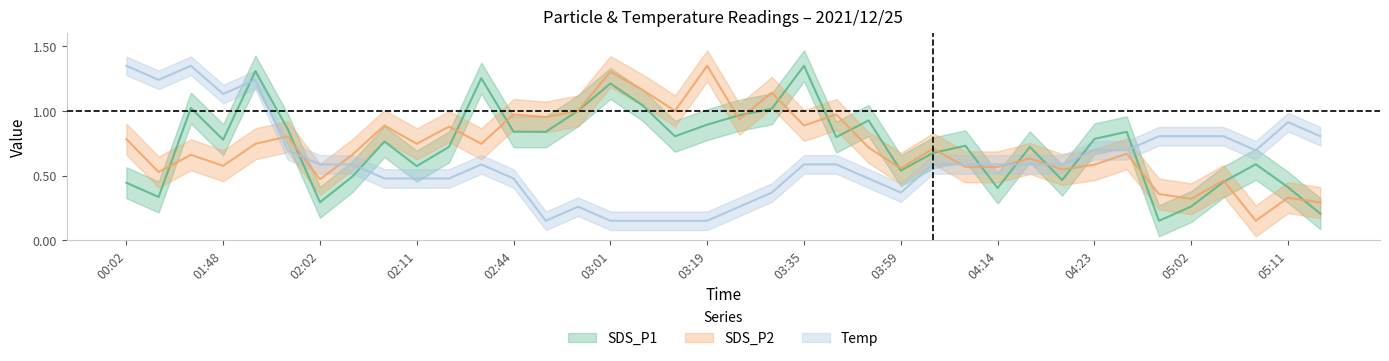

How many distinct data groups are displayed?

3